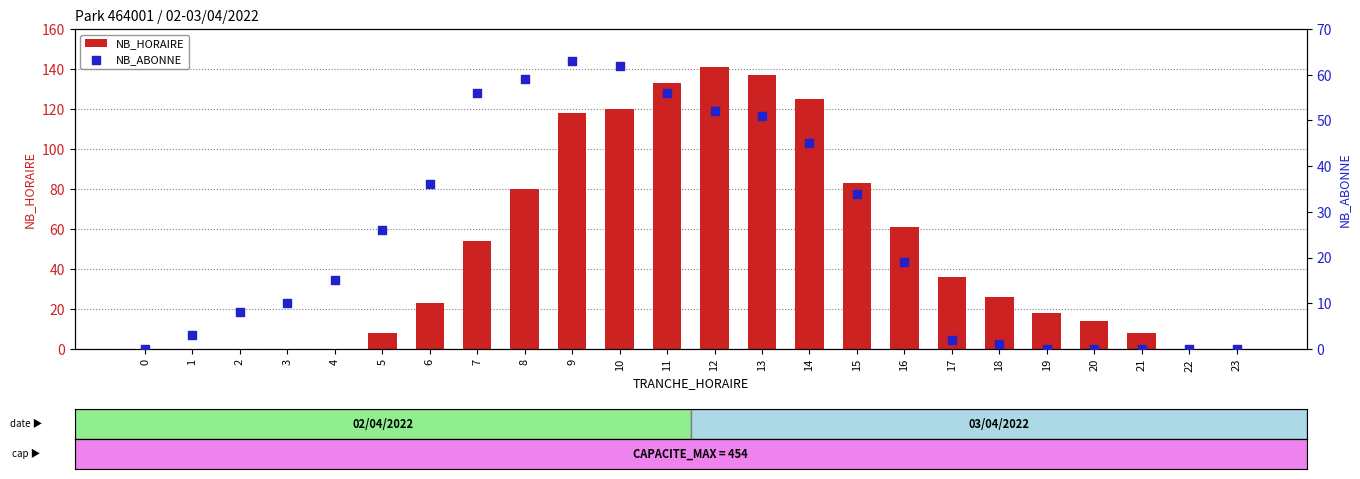

Is the value of NB_HORAIRE at 7 greater than the value of NB_ABONNE at 3?

Yes